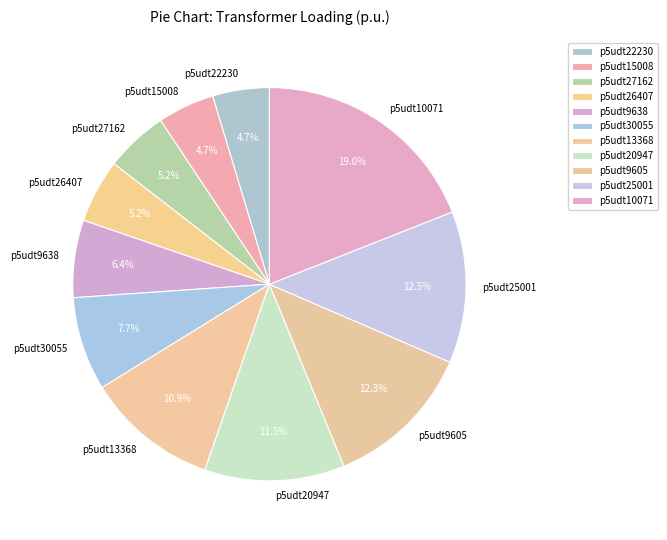

To the nearest percent, what is the combined percentage of p5udt22230 and p5udt13368?

16%